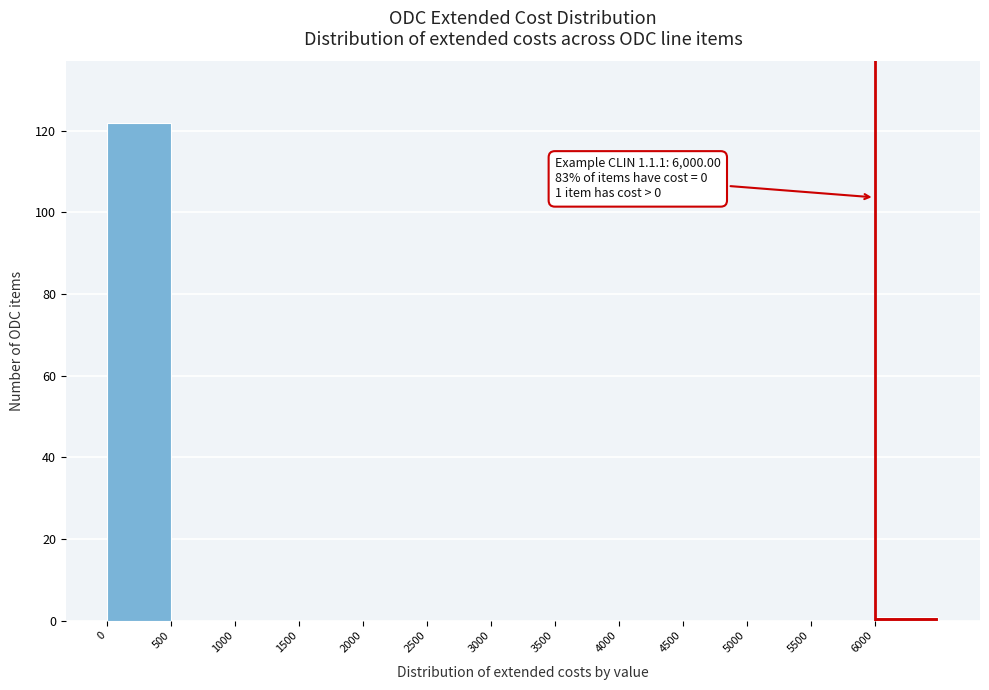

Which range on the x-axis has the tallest bar?

0 to 500